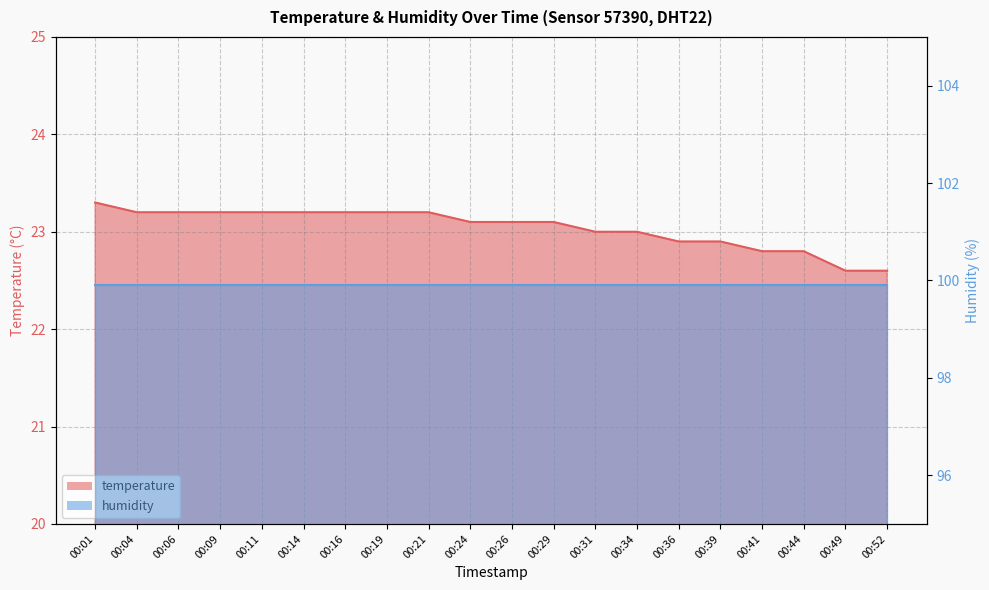

Where does the data first go above 23?

00:01